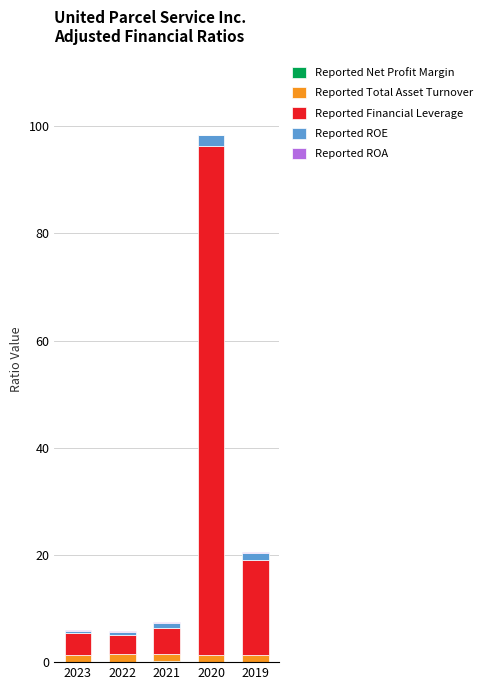

At which category is the sum across all series the highest?

2020